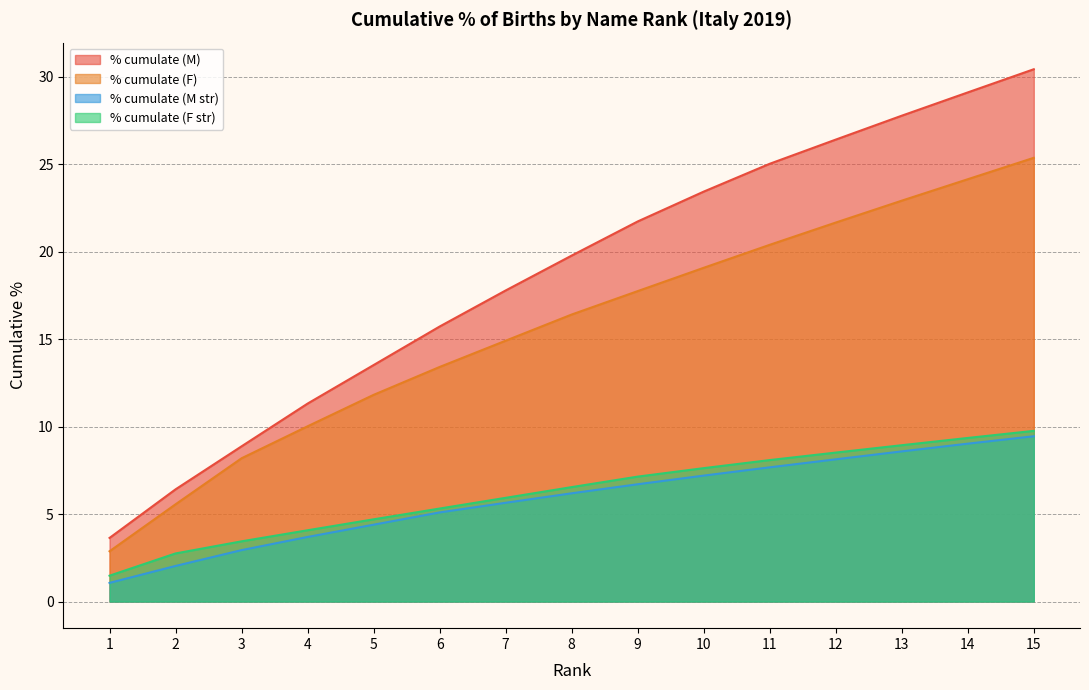

Reading left to right, what are all the values shown in this chart?

% cumulate (M): 1=3.6	2=6.4	3=8.9	4=11.3	5=13.5	6=15.7	7=17.8	8=19.8	9=21.7	10=23.4	11=25.0	12=26.4	13=27.8	14=29.1	15=30.4
% cumulate (F): 1=2.9	2=5.6	3=8.2	4=10.0	5=11.8	6=13.4	7=14.9	8=16.4	9=17.7	10=19.1	11=20.4	12=21.7	13=22.9	14=24.1	15=25.4
% cumulate (M str): 1=1.1	2=2.0	3=2.9	4=3.7	5=4.4	6=5.1	7=5.6	8=6.2	9=6.7	10=7.2	11=7.7	12=8.1	13=8.6	14=9.0	15=9.4
% cumulate (F str): 1=1.5	2=2.8	3=3.4	4=4.1	5=4.7	6=5.3	7=5.9	8=6.5	9=7.1	10=7.6	11=8.1	12=8.5	13=8.9	14=9.4	15=9.8